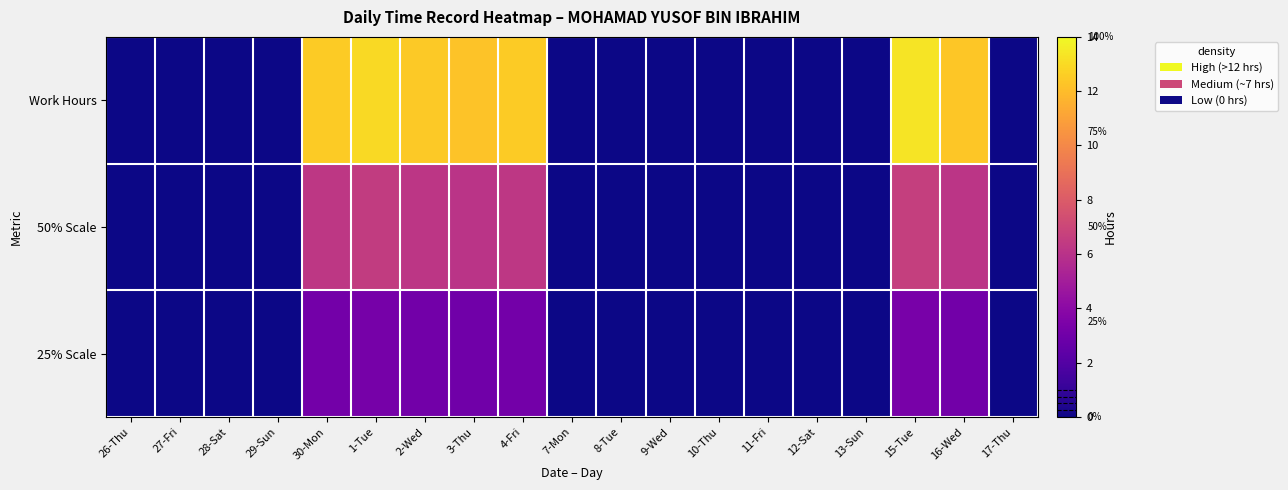

Count the number of data series in this chart.

3